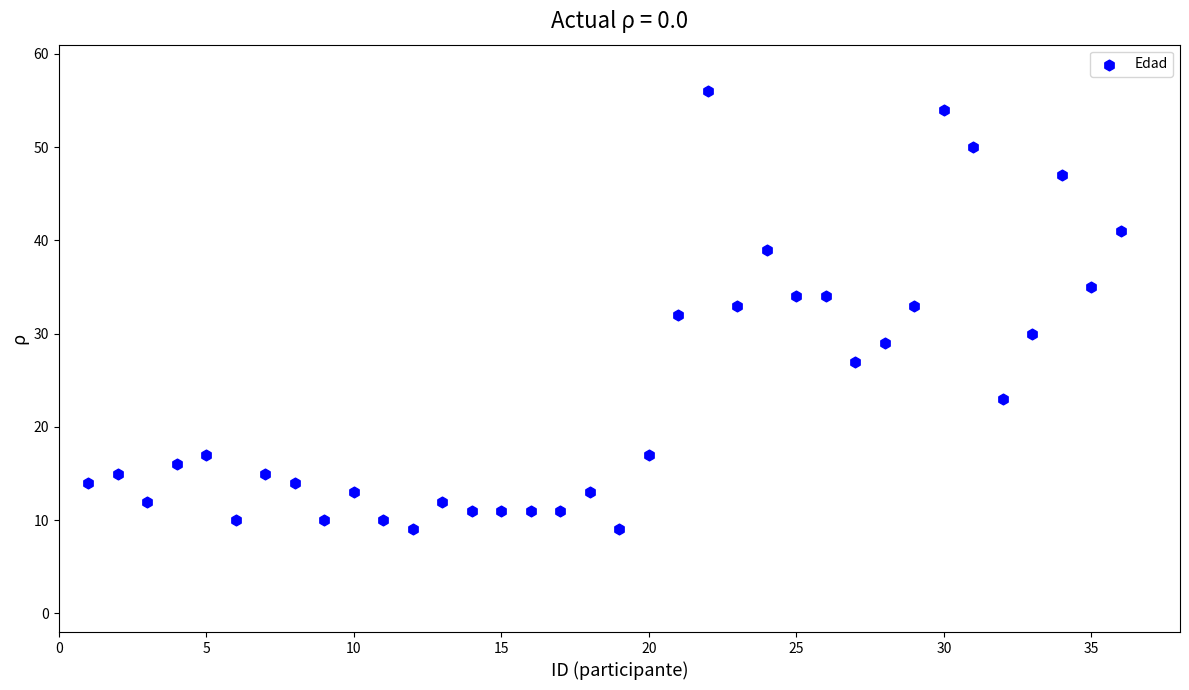

What is the range of Y values (max minus min)?

47